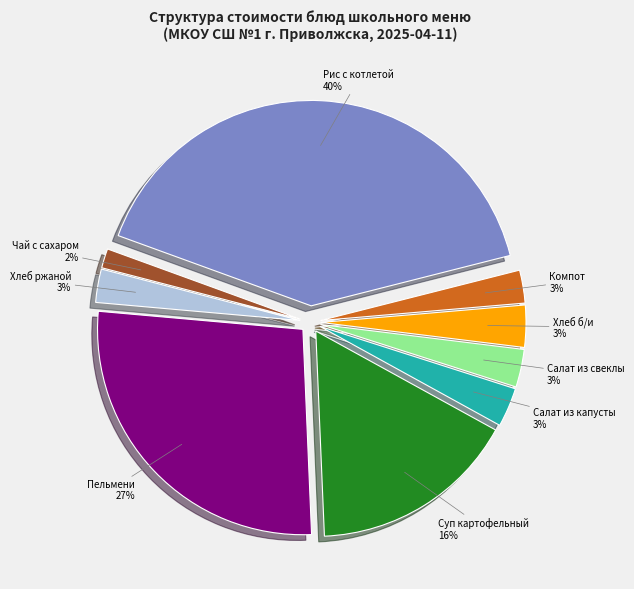

True or false: Пельмени детские из мяса филе курицы accounts for 27% of the total.

True